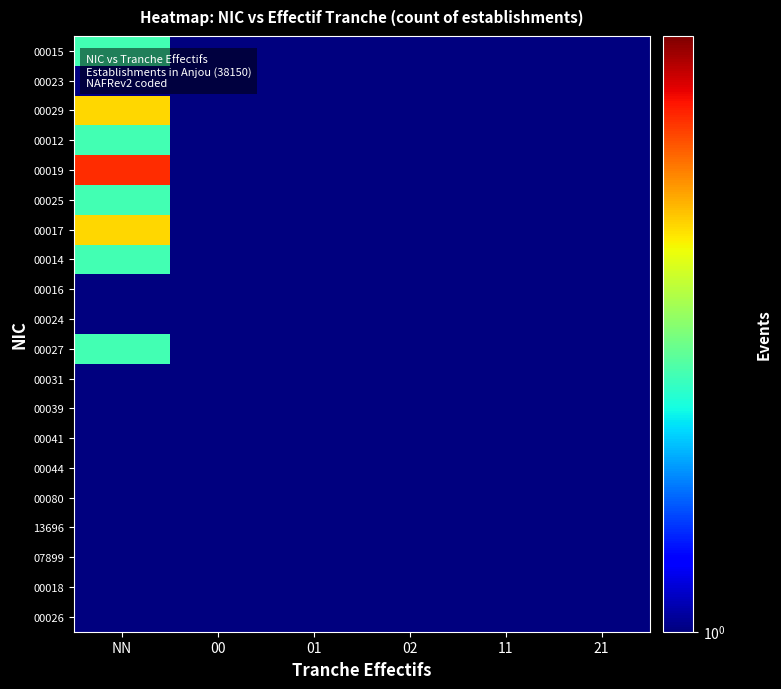

Reading left to right, transcribe all the data shown in this chart.

00015: NN=2.0	00=0.1	01=0.1	02=0.1	11=1.0	21=0.1
00023: NN=1.0	00=1.0	01=0.1	02=1.0	11=0.1	21=0.1
00029: NN=3.0	00=1.0	01=1.0	02=0.1	11=1.0	21=1.0
00012: NN=2.0	00=0.1	01=0.1	02=0.1	11=0.1	21=0.1
00019: NN=4.0	00=1.0	01=0.1	02=0.1	11=0.1	21=0.1
00025: NN=2.0	00=0.1	01=0.1	02=0.1	11=0.1	21=0.1
00017: NN=3.0	00=0.1	01=1.0	02=0.1	11=0.1	21=0.1
00014: NN=2.0	00=0.1	01=0.1	02=0.1	11=0.1	21=0.1
00016: NN=1.0	00=0.1	01=1.0	02=0.1	11=0.1	21=0.1
00024: NN=0.1	00=0.1	01=0.1	02=0.1	11=0.1	21=0.1
00027: NN=2.0	00=0.1	01=0.1	02=0.1	11=0.1	21=0.1
00031: NN=0.1	00=0.1	01=0.1	02=0.1	11=0.1	21=0.1
00039: NN=1.0	00=0.1	01=0.1	02=0.1	11=0.1	21=0.1
00041: NN=0.1	00=1.0	01=0.1	02=0.1	11=0.1	21=0.1
00044: NN=1.0	00=0.1	01=0.1	02=0.1	11=0.1	21=0.1
00080: NN=0.1	00=0.1	01=0.1	02=0.1	11=0.1	21=0.1
13696: NN=0.1	00=0.1	01=0.1	02=0.1	11=1.0	21=0.1
07899: NN=1.0	00=0.1	01=0.1	02=0.1	11=0.1	21=0.1
00018: NN=1.0	00=0.1	01=0.1	02=0.1	11=0.1	21=0.1
00026: NN=1.0	00=0.1	01=0.1	02=0.1	11=0.1	21=0.1